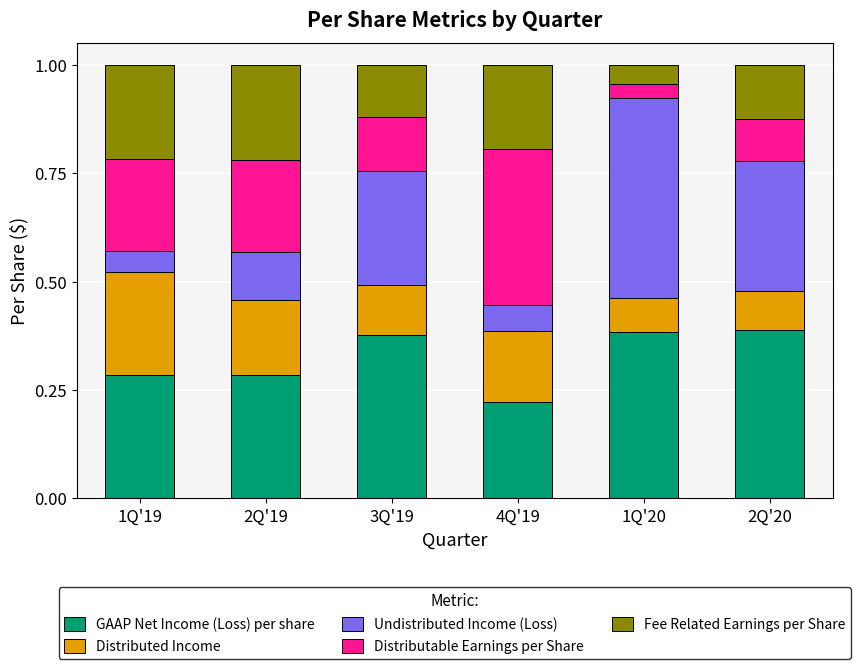

How many GAAP Net Income (Loss) per share values are between 0 and 1?

6